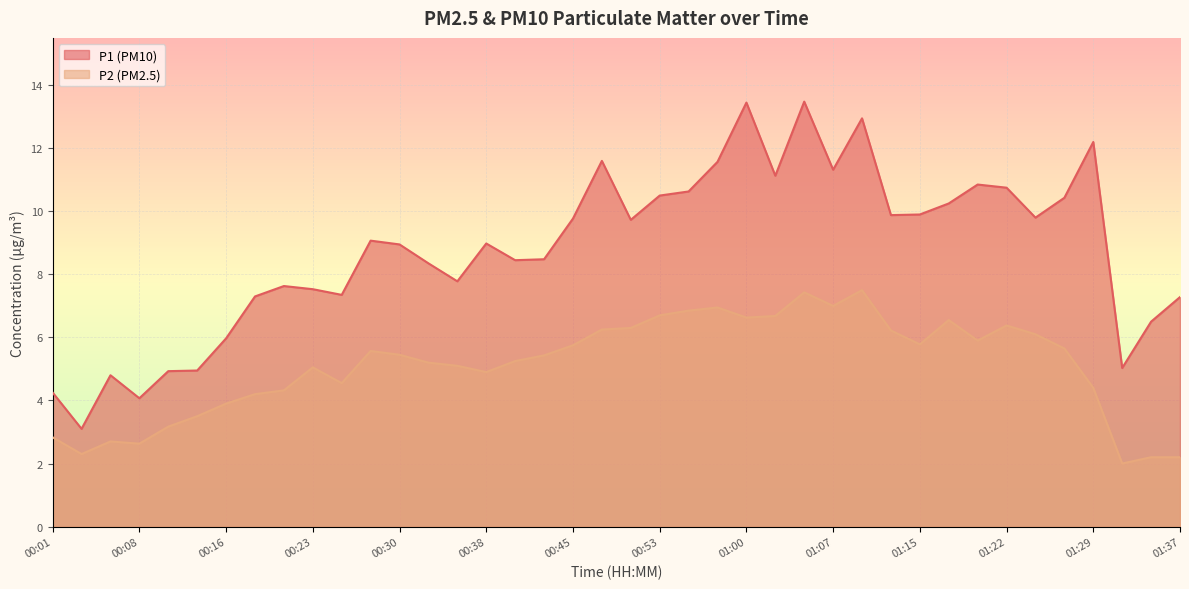

In P2, how many points are higher than both neighbors (excluding endpoints)?

8